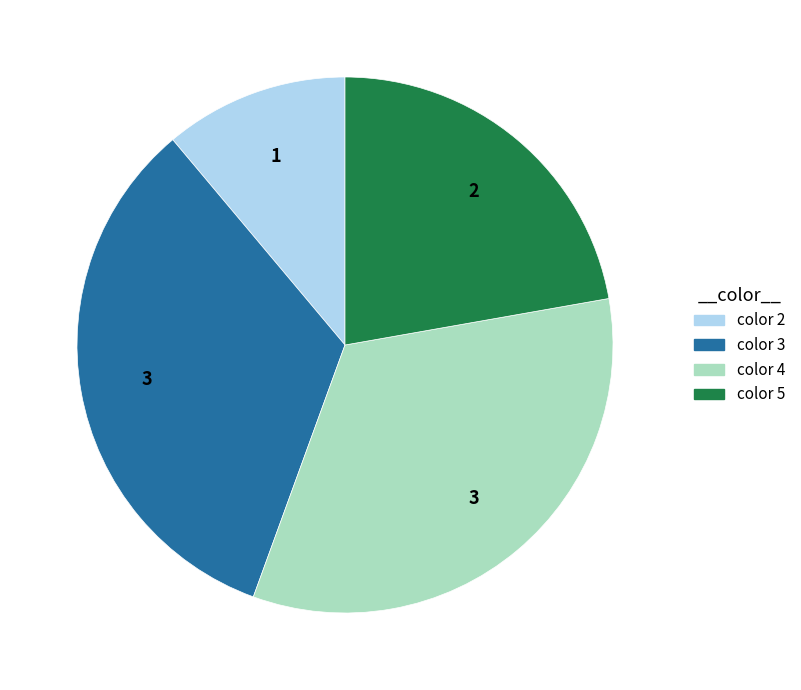

Count the number of slices in the pie.

4